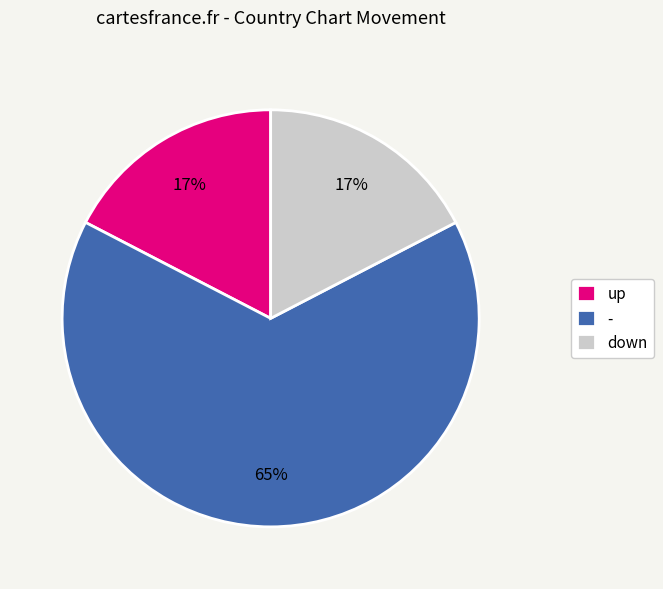

To the nearest percent, what percentage of the pie is up?

17%